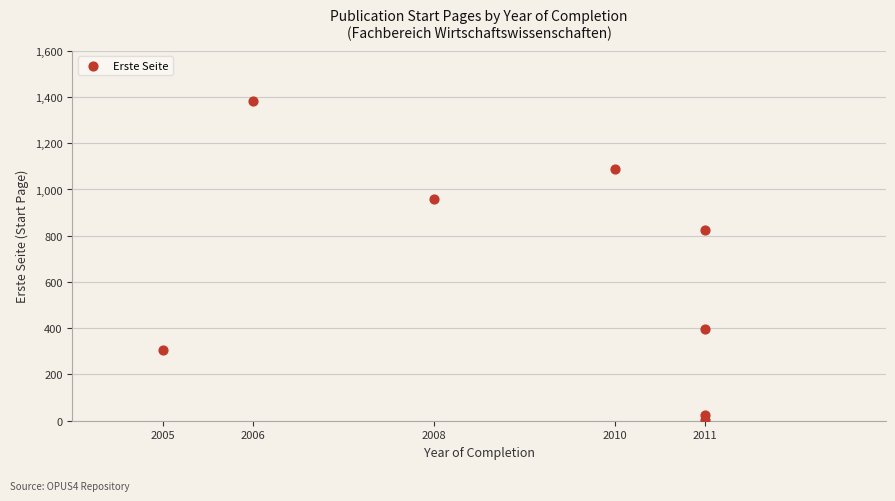

What Y value in the scatter plot is closest to 692?

825